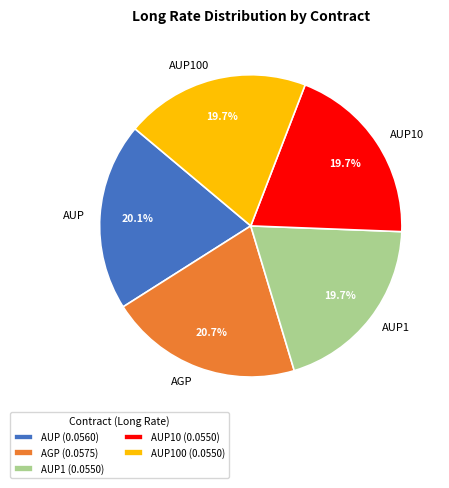

Count the number of slices in the pie.

5